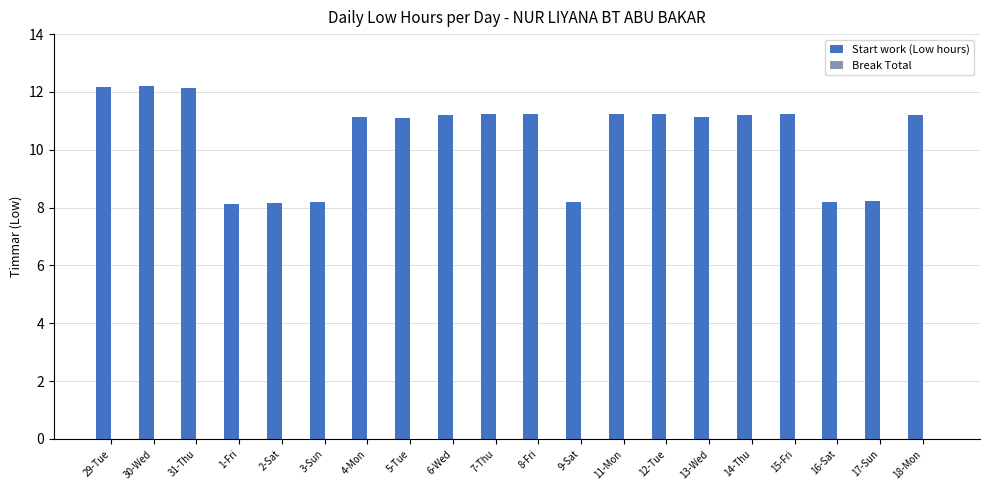

How many bars are there in total?

20